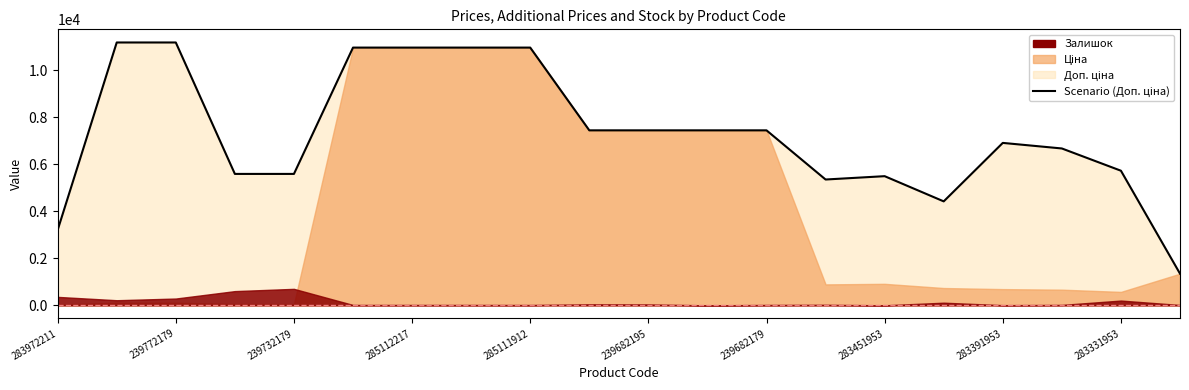

What position from the left is 239682179?

13